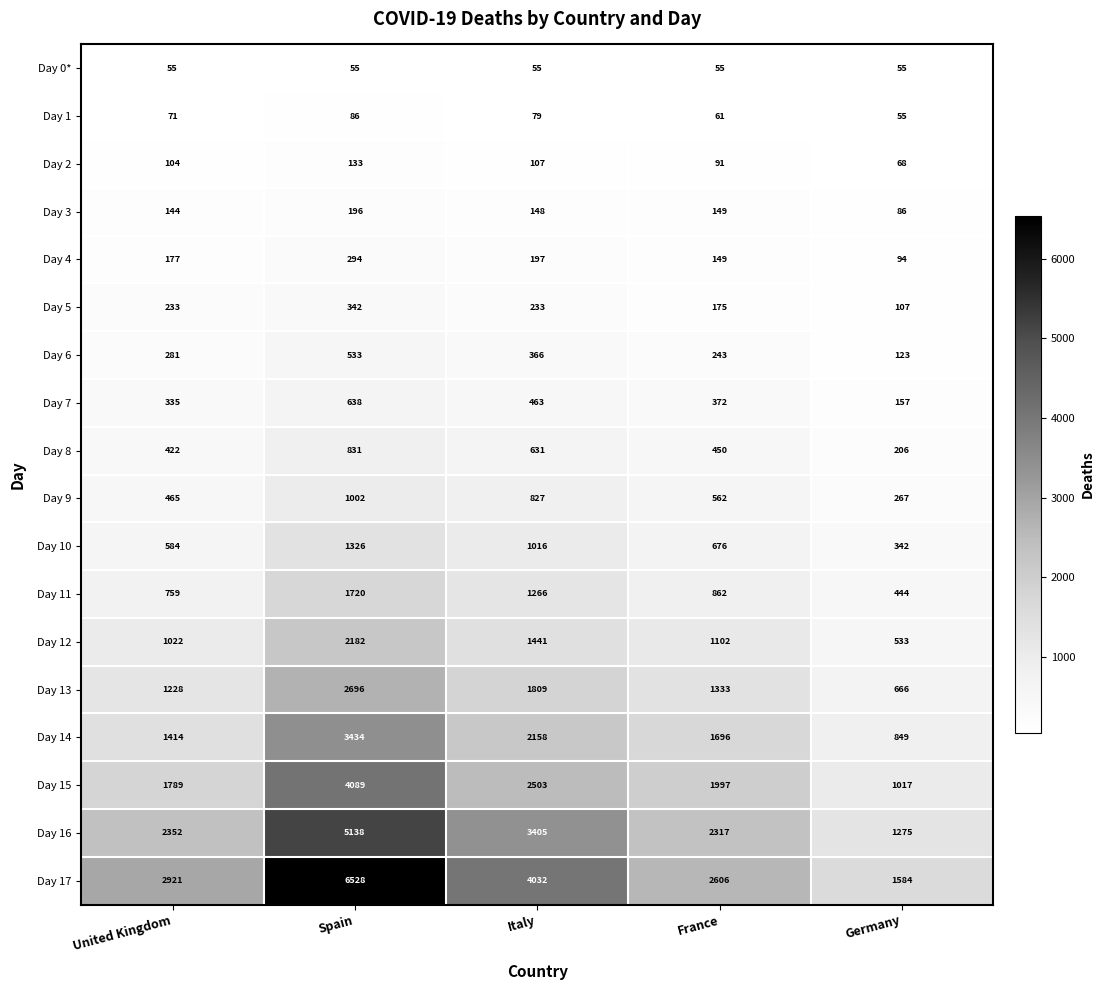

What is the sum of the Day 13 values at Italy and France?

3142